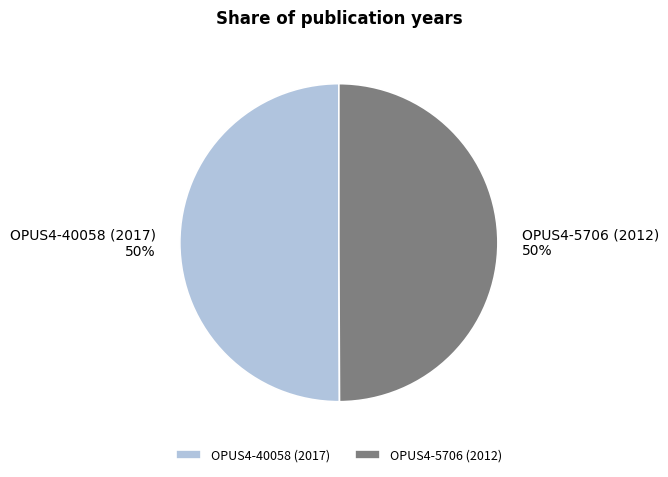

To the nearest percent, what is the average slice percentage?

50%